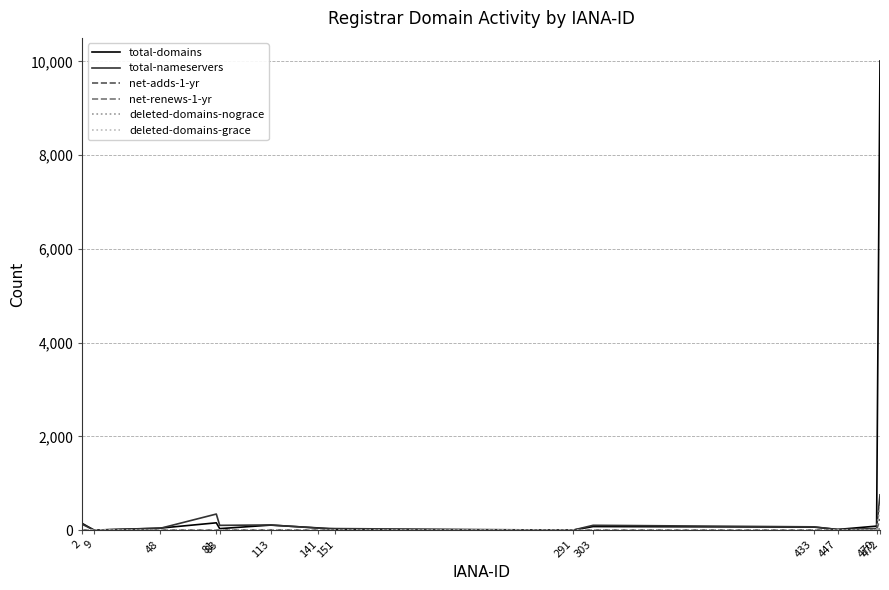

True or false: deleted-domains-nograce has a value of 166 at 472.

False